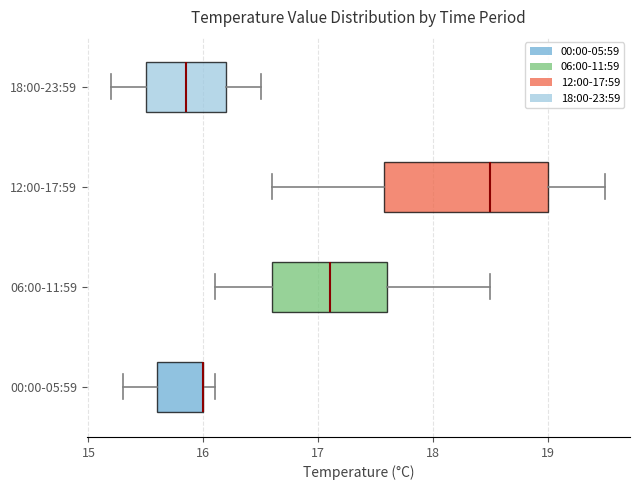

Reading bottom to top, transcribe this box plot: for each box, give where its median line is, the range the box spans, and where its two whiskers end, as read against the x-axis. The values are not printed on the chart, so give them approximately, as read against the axis.

00:00-05:59: median 16.0 (drawn on the box's right edge), box 15.6 to 16.0, whiskers 15.3 to 16.1
06:00-11:59: median 17.1, box 16.6 to 17.6, whiskers 16.1 to 18.5
12:00-17:59: median 18.5, box 17.6 to 19.0, whiskers 16.6 to 19.5
18:00-23:59: median 15.9, box 15.5 to 16.2, whiskers 15.2 to 16.5